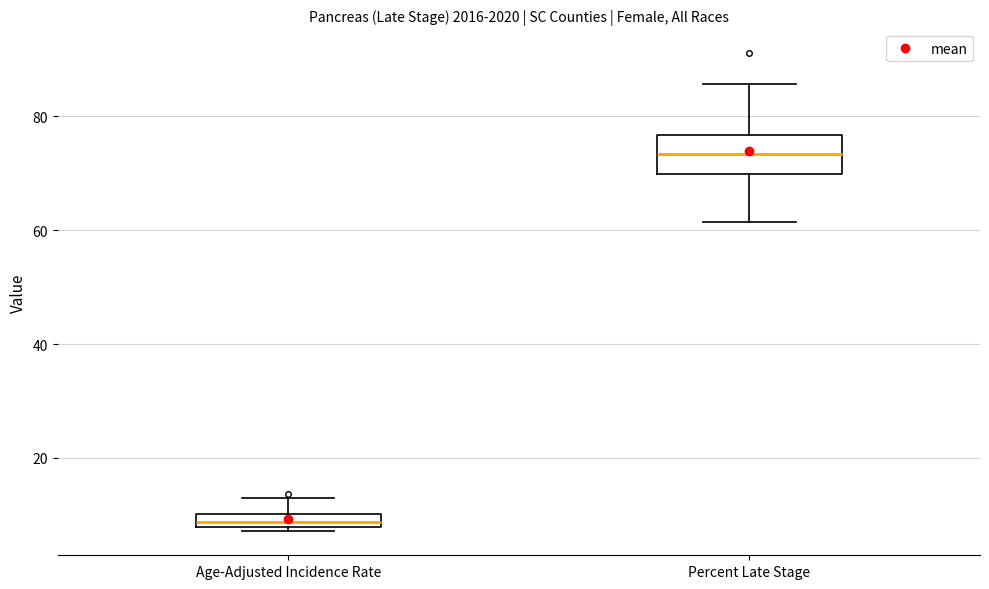

Which box has the highest median line?

Percent Late Stage